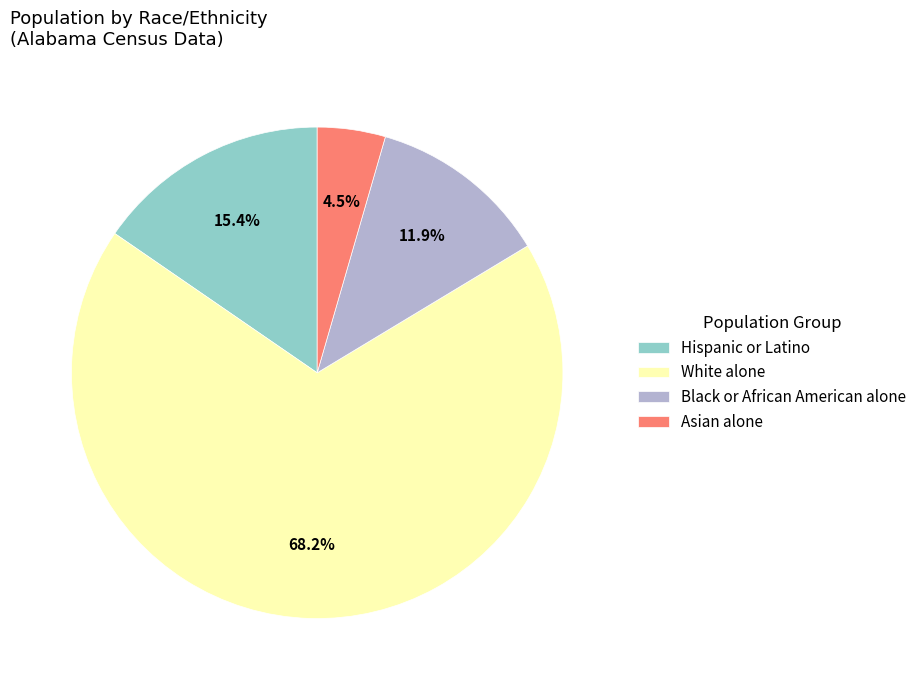

To the nearest percent, what is the difference between the Black or African American alone and Asian alone slice percentages?

7%